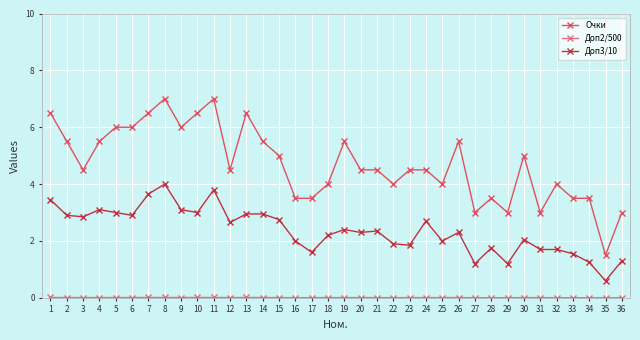

What is the greatest value displayed?

7.0